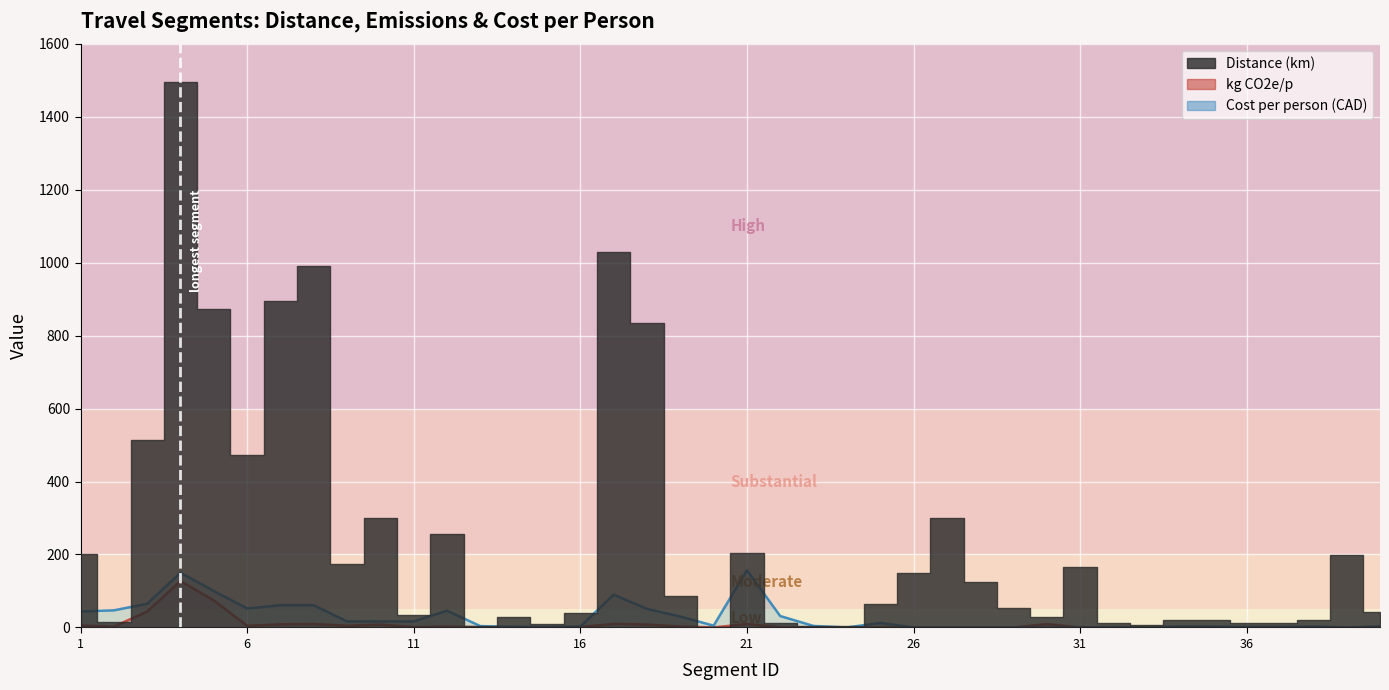

How many categories are shown in the chart?

40